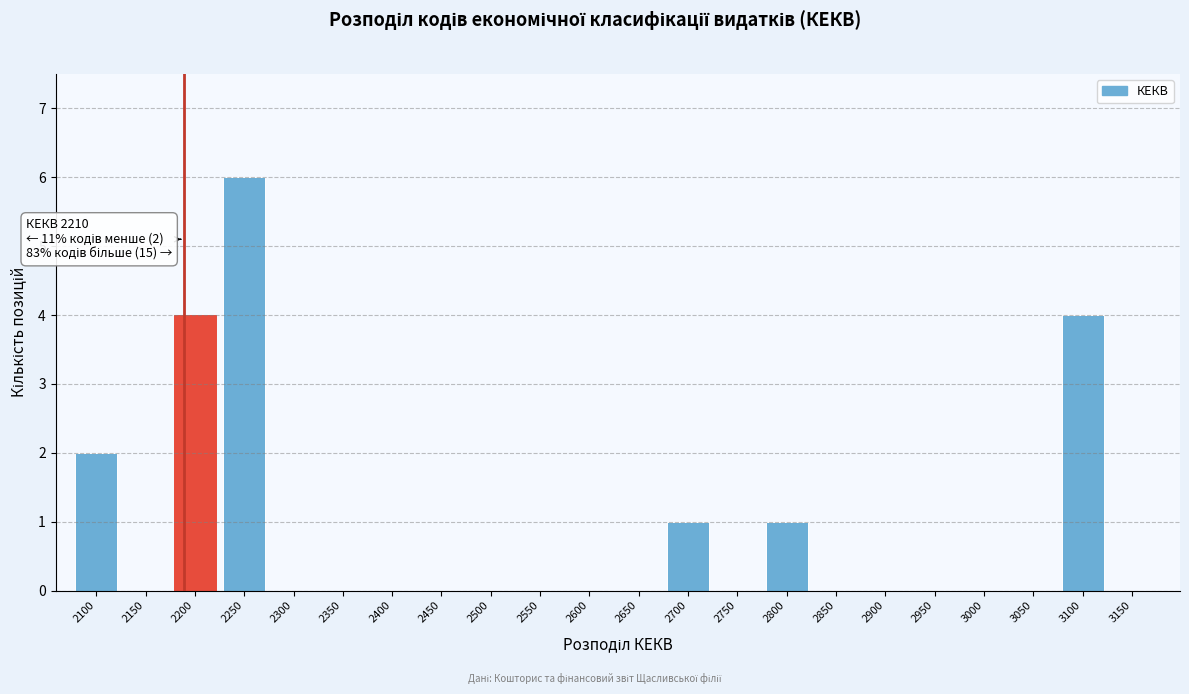

Reading left to right, extract all data points from this chart.

2100=2	2150=0	2200=4	2250=6	2300=0	2350=0	2400=0	2450=0	2500=0	2550=0	2600=0	2650=0	2700=1	2750=0	2800=1	2850=0	2900=0	2950=0	3000=0	3050=0	3100=4	3150=0